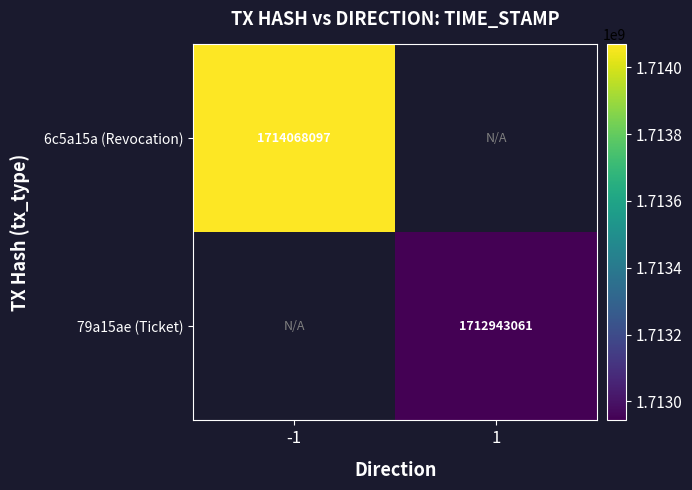

True or false: 79a15ae (Ticket) has a value of 1712943061 at 1.

True